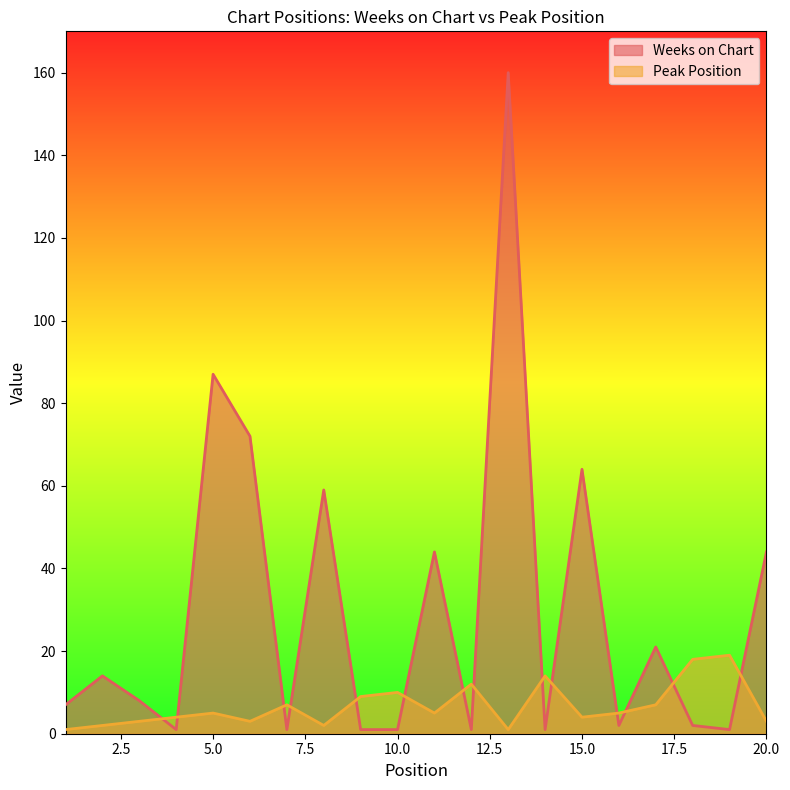

Which series ends up on top after the final intersection of Peak Position and Weeks on Chart?

Weeks on Chart